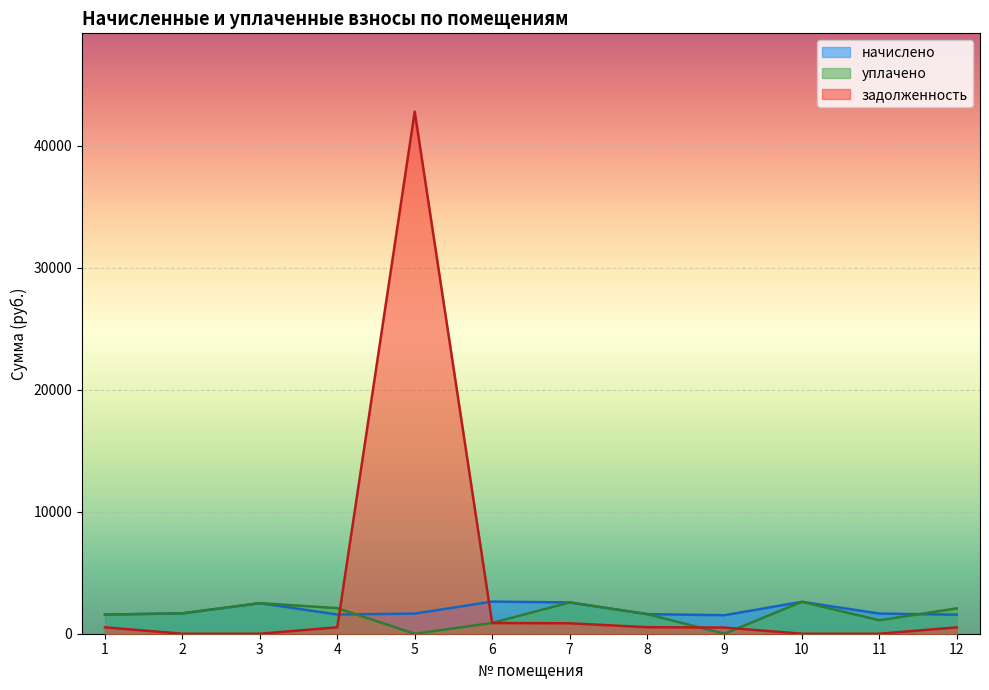

True or false: уплачено has a value of -1439.2 at 5.

False